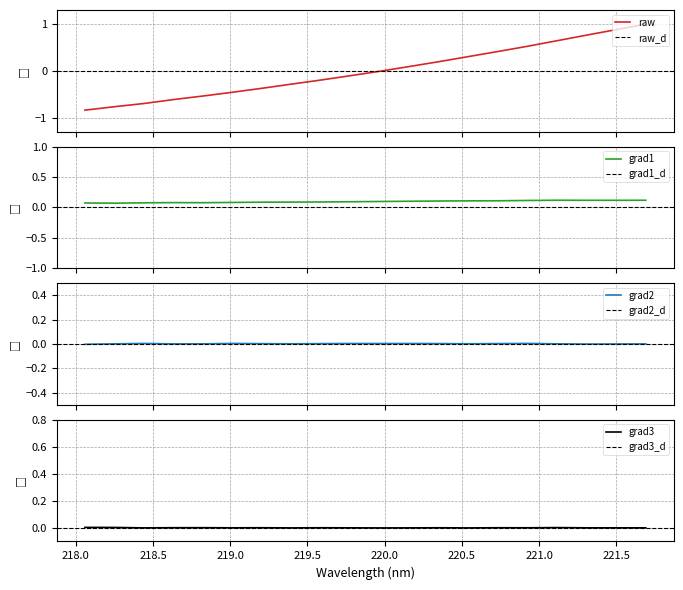

How many negative values are there?

11